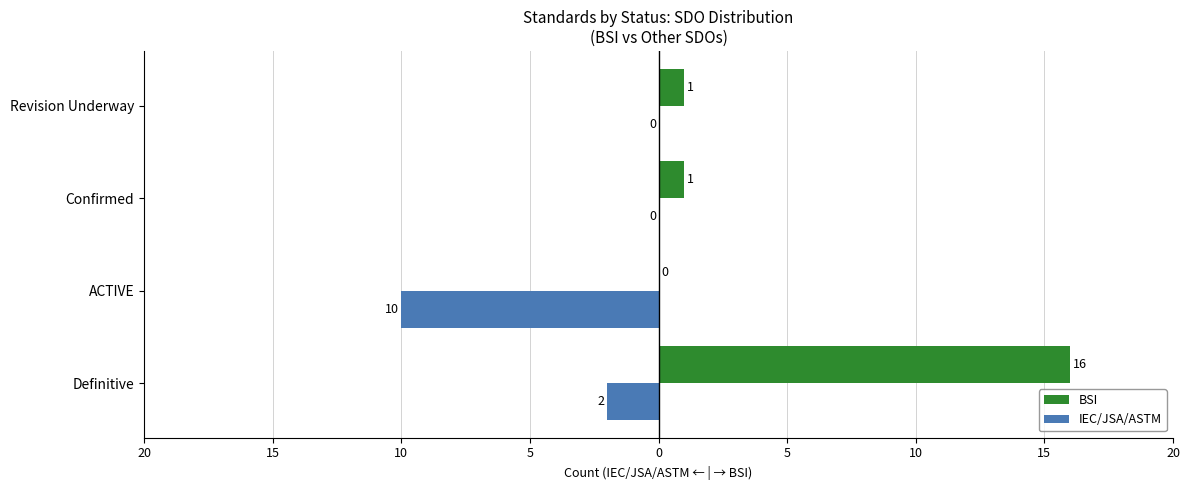

Rank the series by their maximum value, from lowest to highest.

IEC/JSA/ASTM, BSI